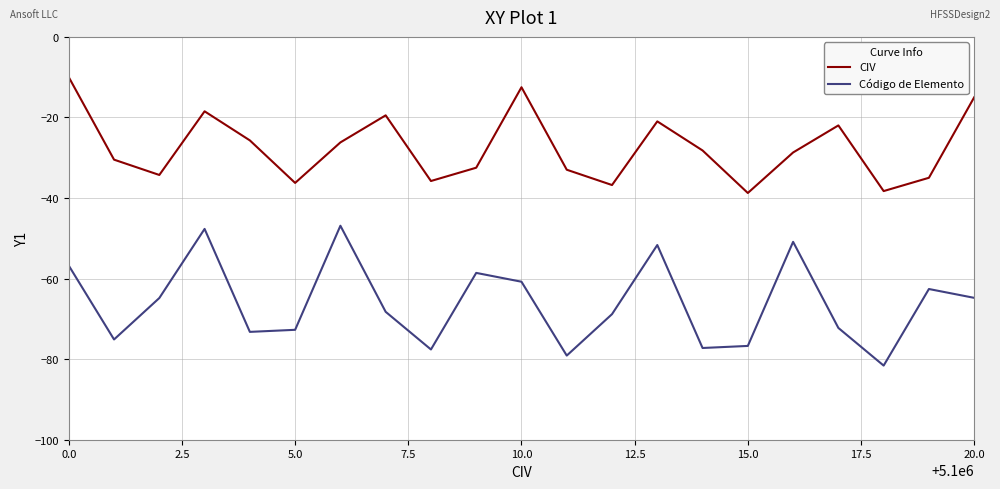

What is the greatest value displayed?

-10.0